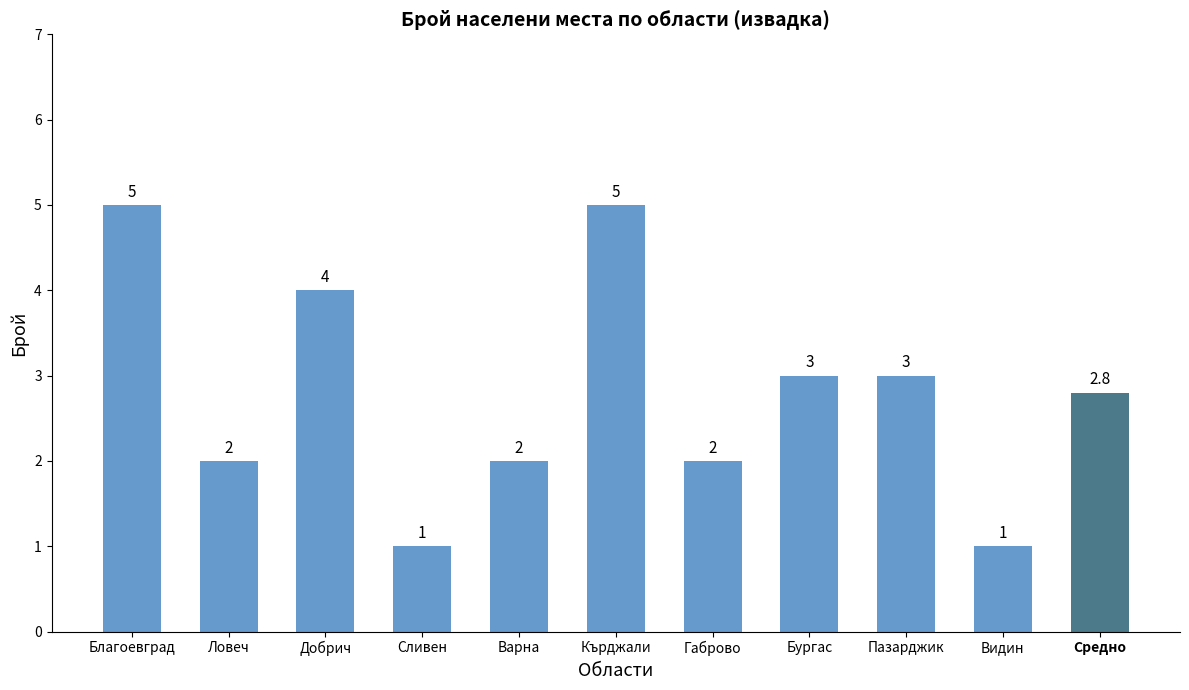

True or false: the data shows 1.3 at Габрово.

False